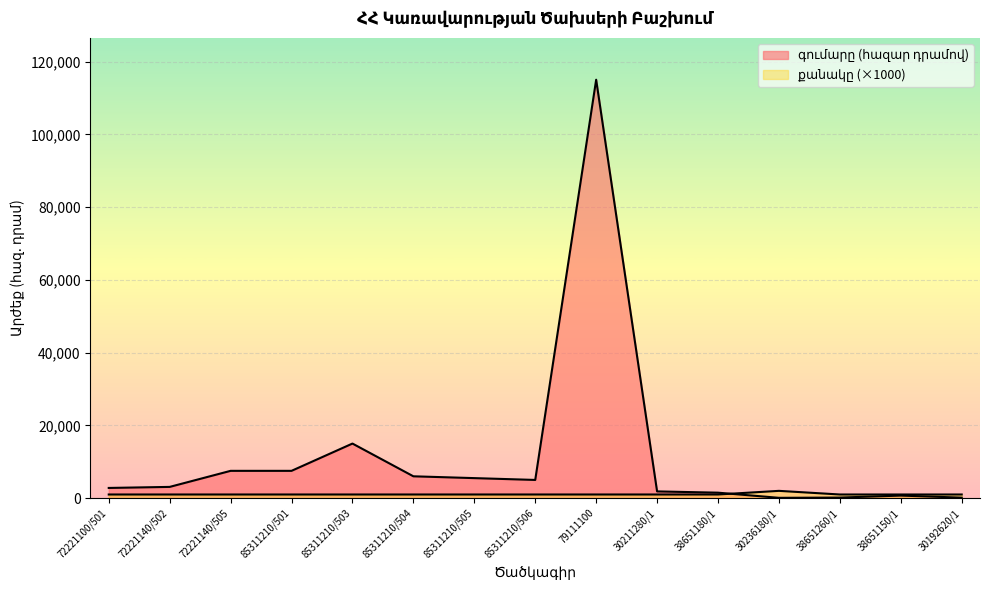

At which category is the sum across all series the highest?

79111100